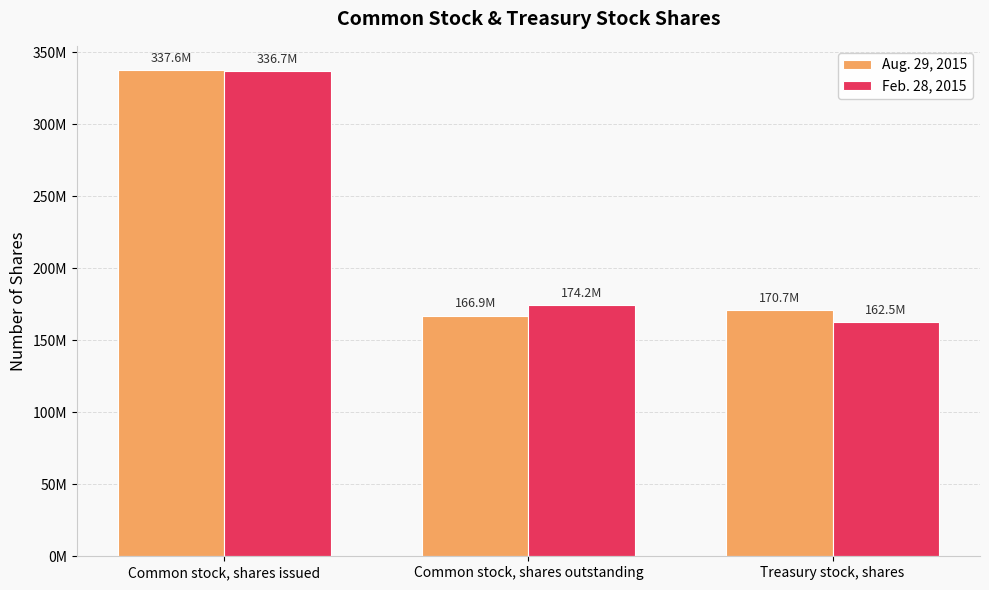

Which category has the lowest value in the Feb. 28, 2015 series?

Treasury stock, shares